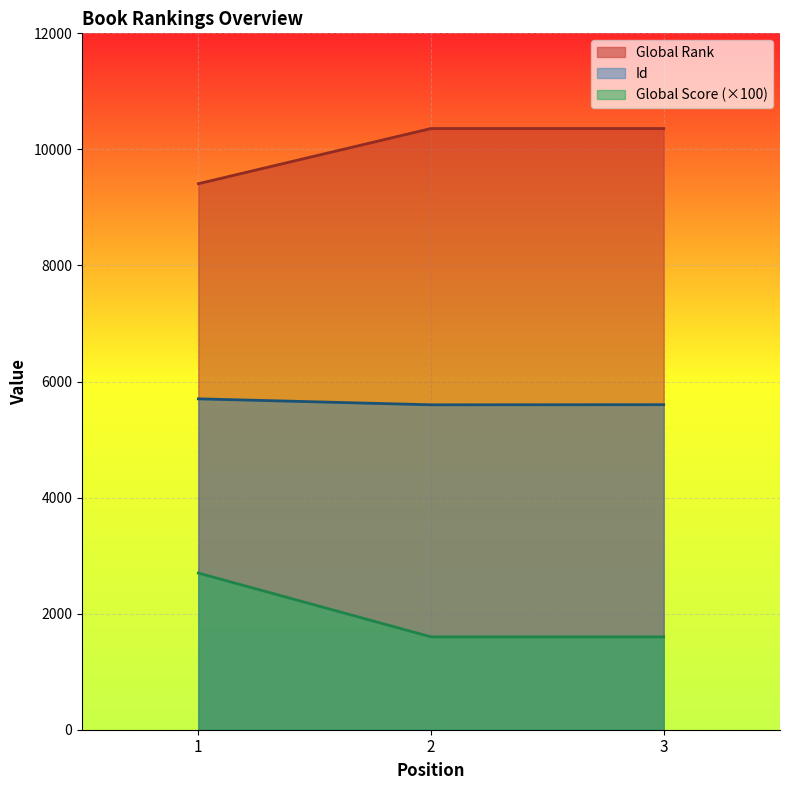

At which label is Global Score closest to 2150?

1